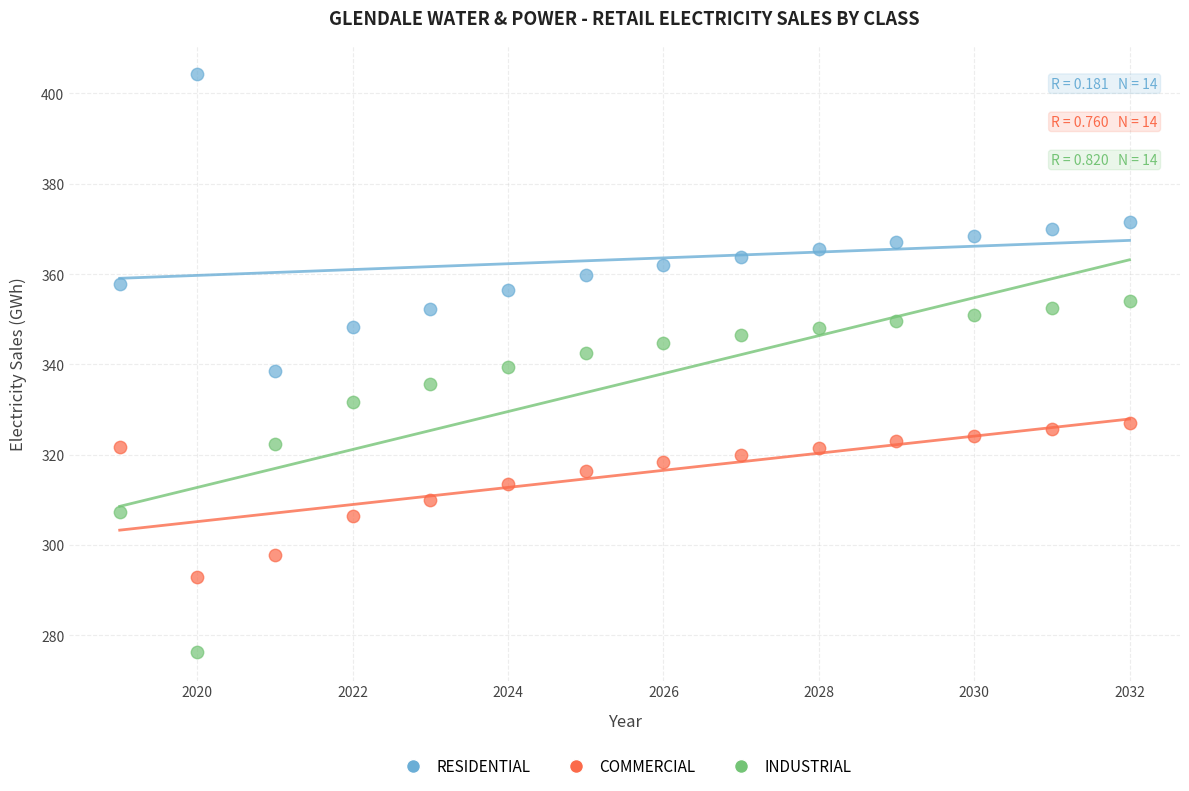

Which series has the widest spread of Y values?

INDUSTRIAL